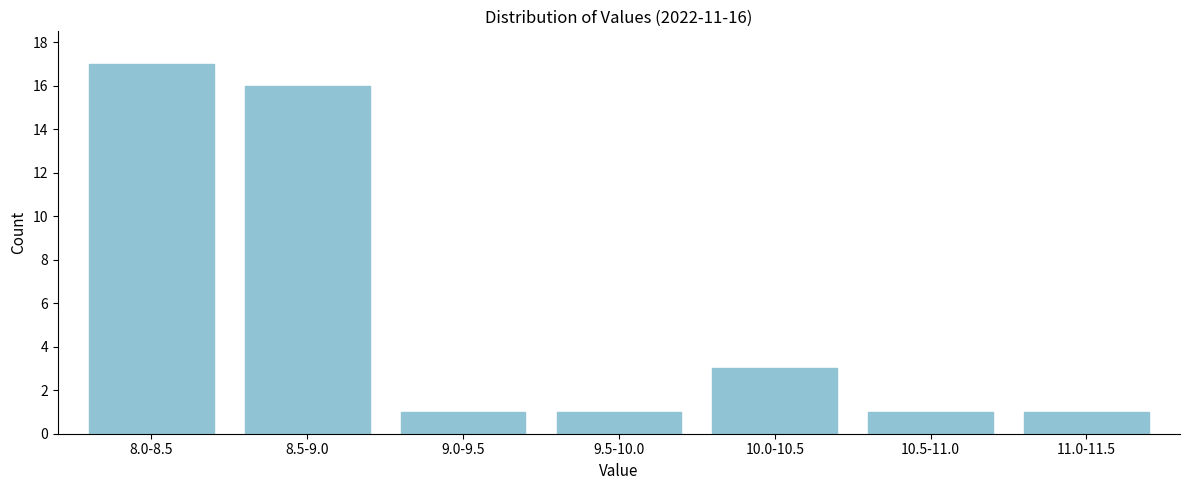

Reading left to right, transcribe all the data shown in this chart.

8.0-8.5=17	8.5-9.0=16	9.0-9.5=1	9.5-10.0=1	10.0-10.5=3	10.5-11.0=1	11.0-11.5=1